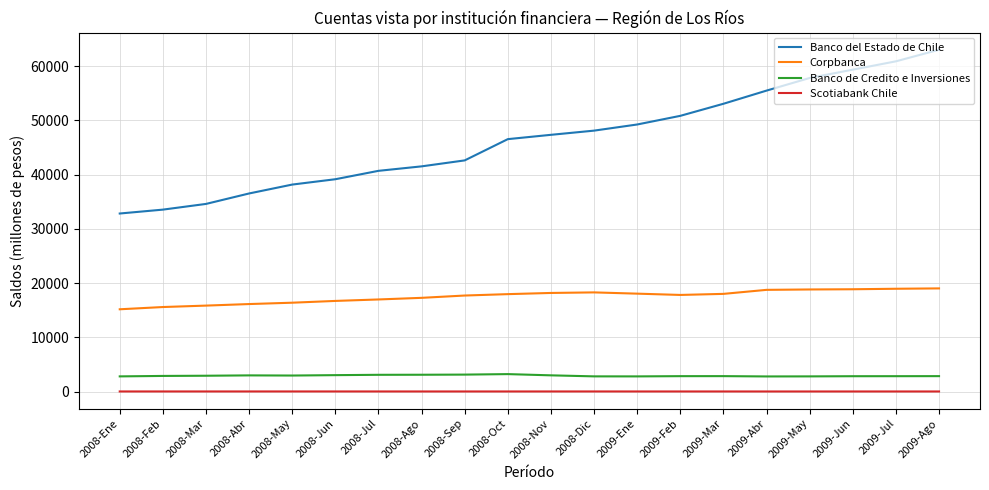

True or false: Banco de Credito e Inversiones and Banco del Estado de Chile cross at least once.

False